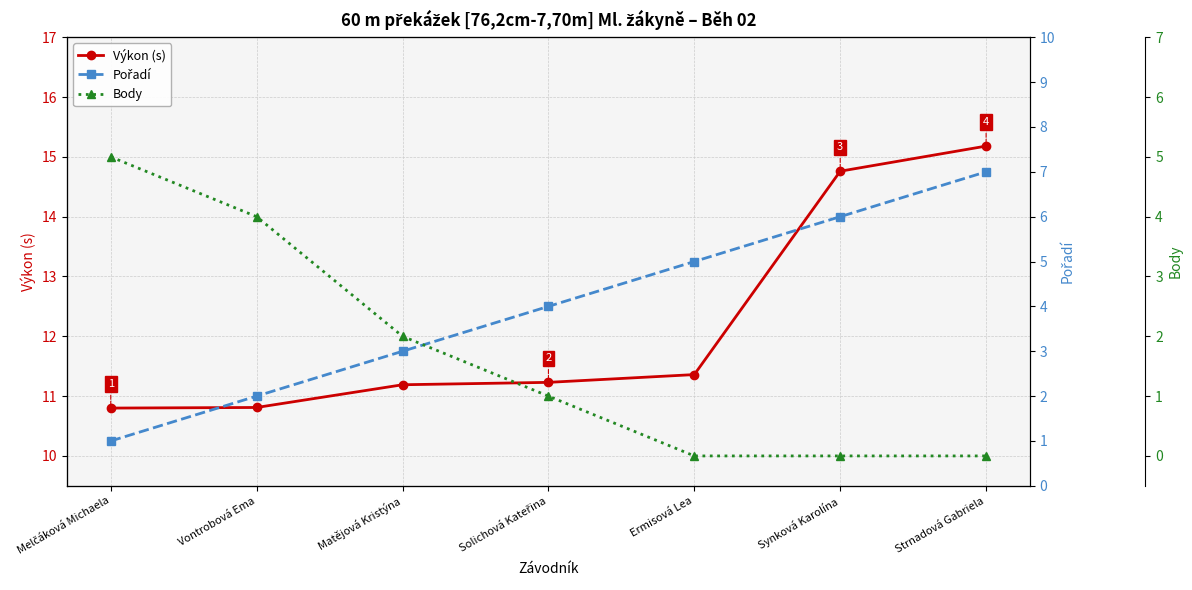

What position from the right is Ermisová Lea?

3